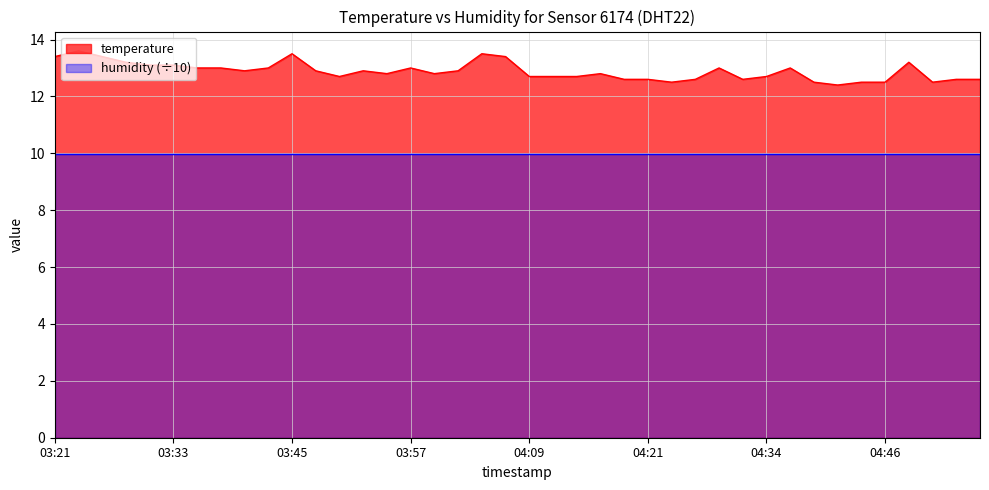

How many points are lower than both their immediate neighbors (excluding endpoints)?

8